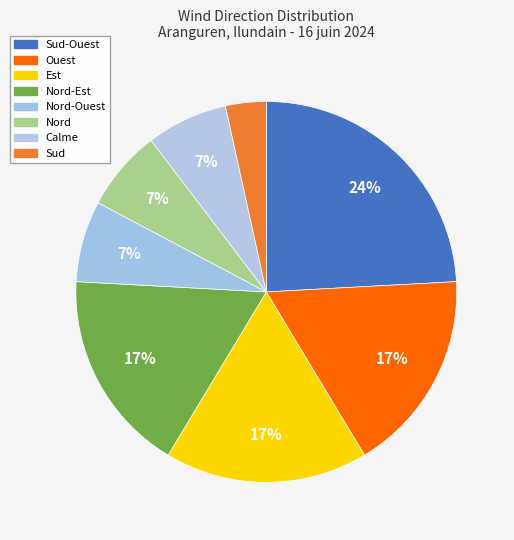

To the nearest percent, what is the average slice percentage?

12%